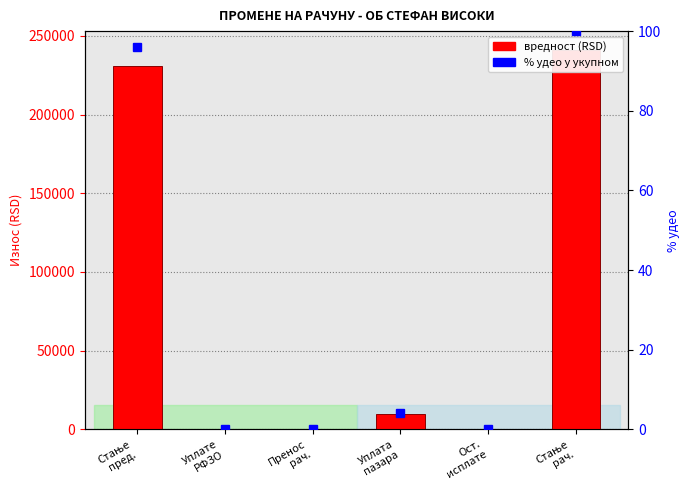

Where is вредност (RSD) nearest to the value 120501?

Уплата
пазара